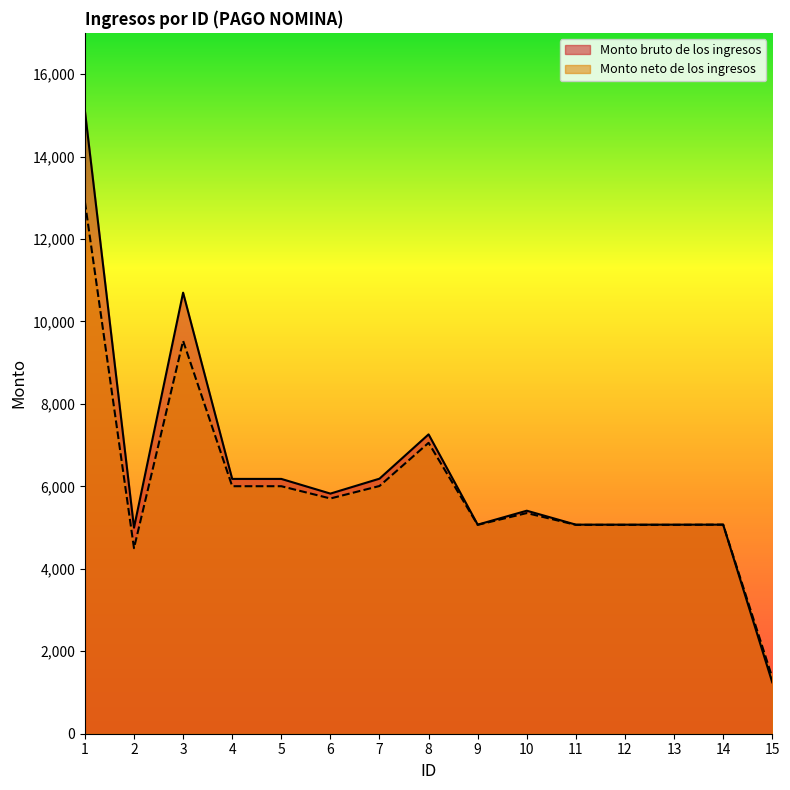

Which has a higher value, 9 or 10?

10